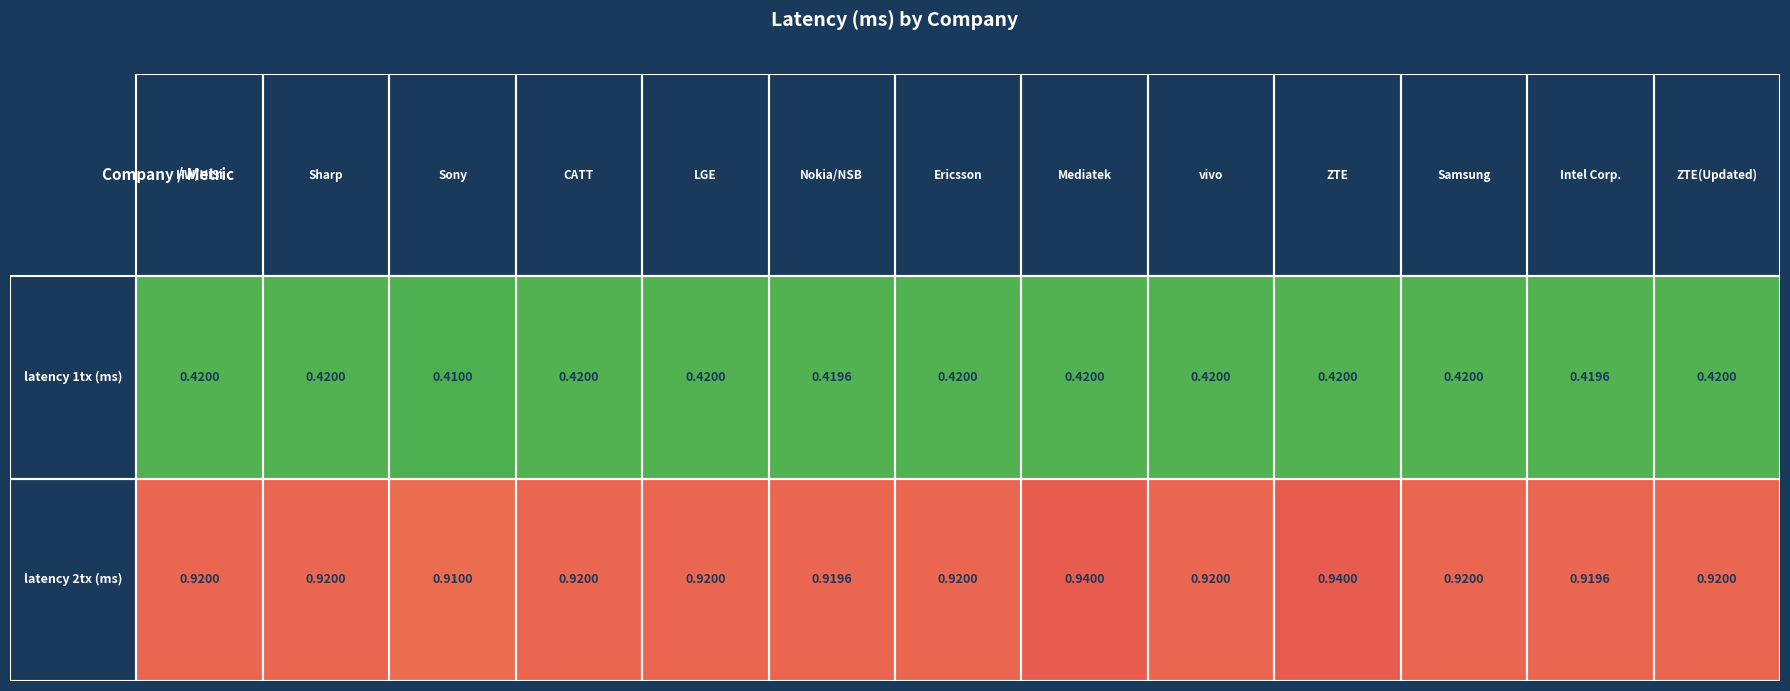

At how many categories does at least one series exceed 0?

13